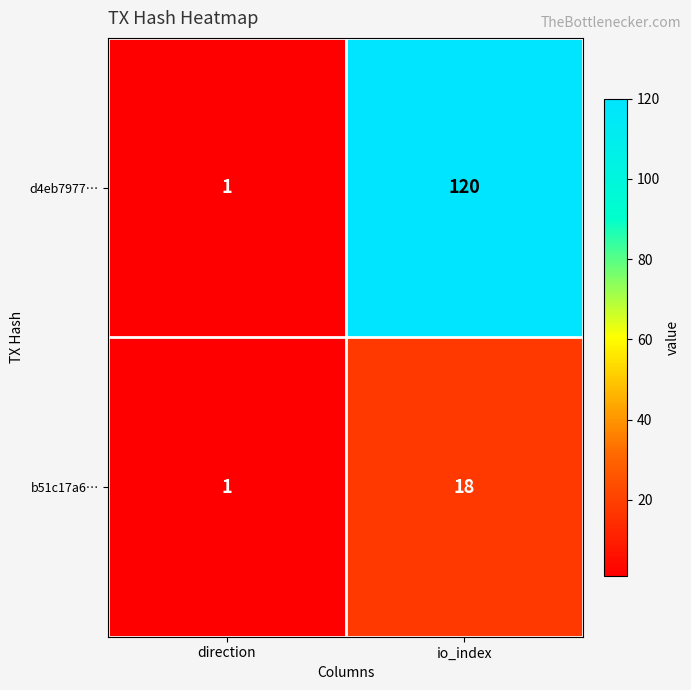

At which label is b51c17a6… closest to 9?

direction